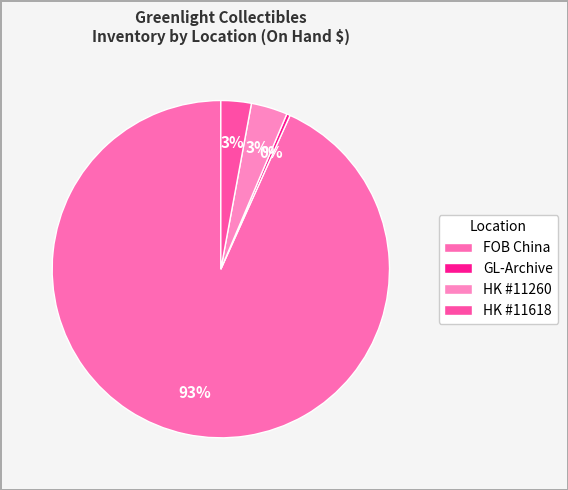

Is FOB China the majority of the pie?

Yes